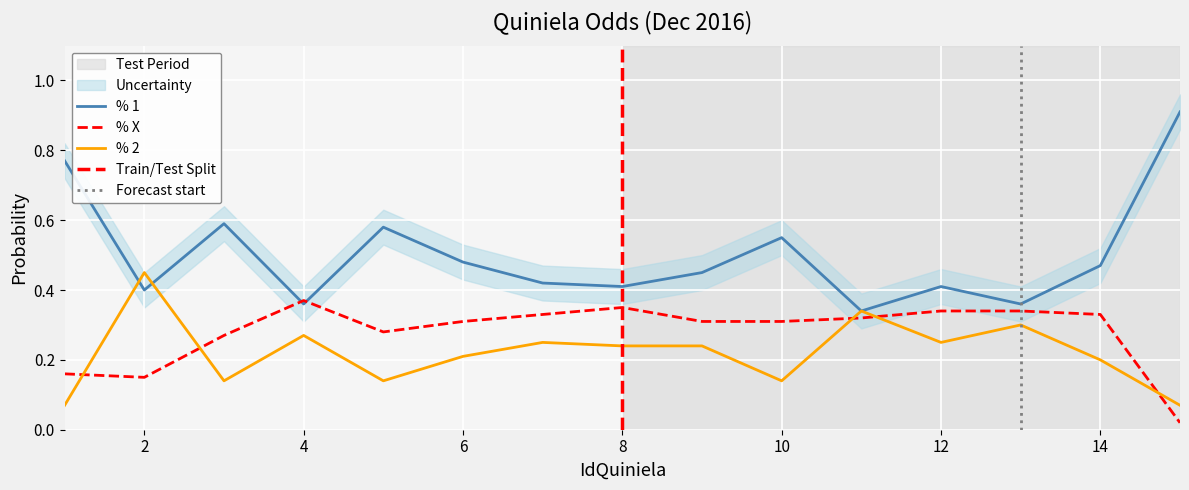

Between 13 and 12, which is larger?

12